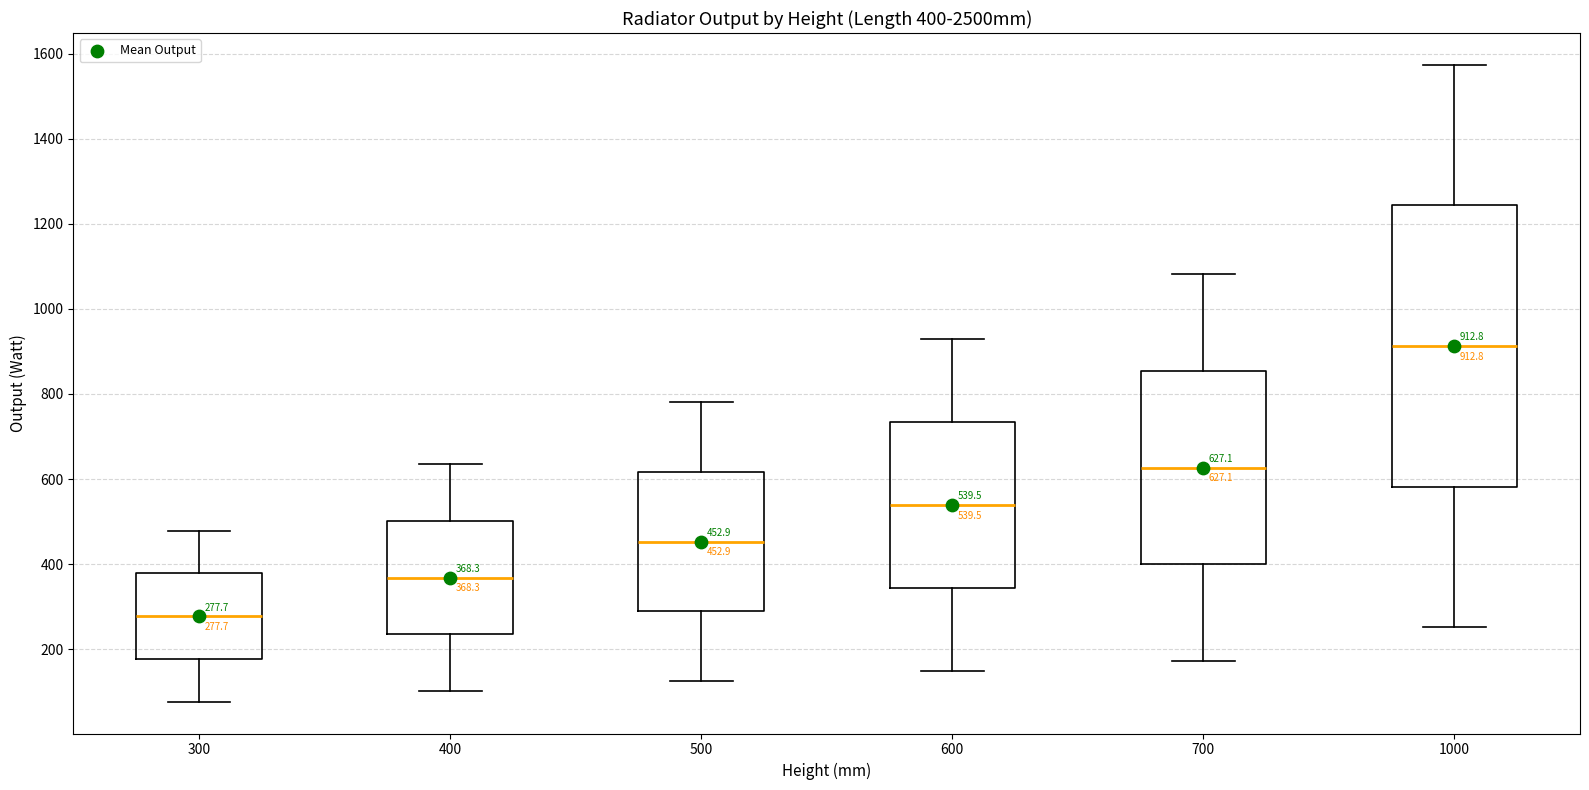

Which box's median line is the highest?

1000